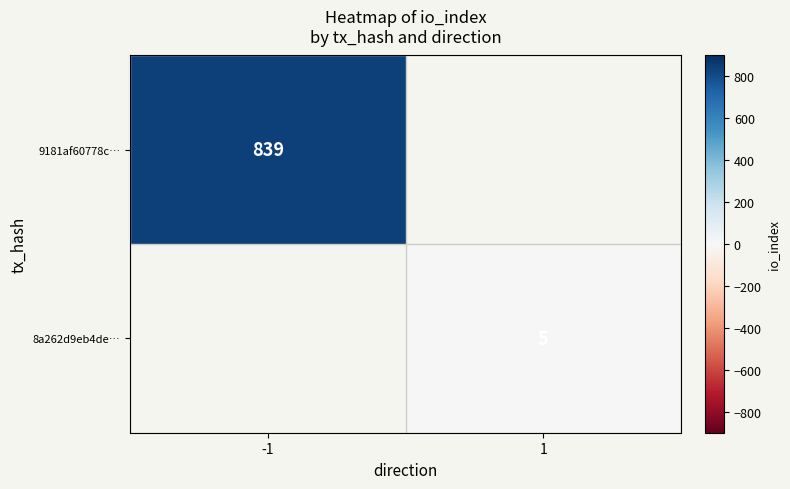

Is it true that 9181af60778c… equals 839 at -1?

True